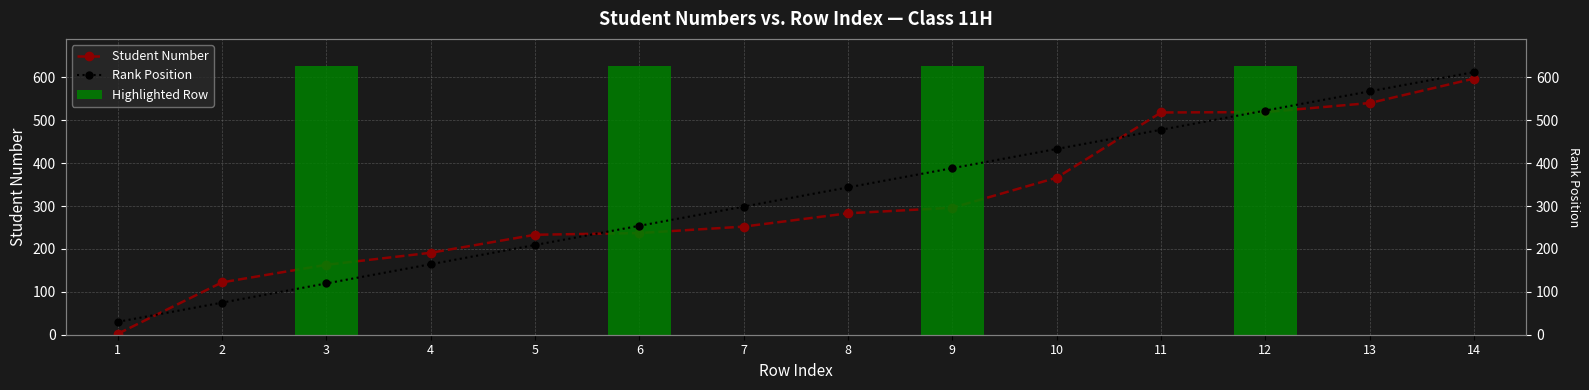

Which label corresponds to the largest value in the chart?

14